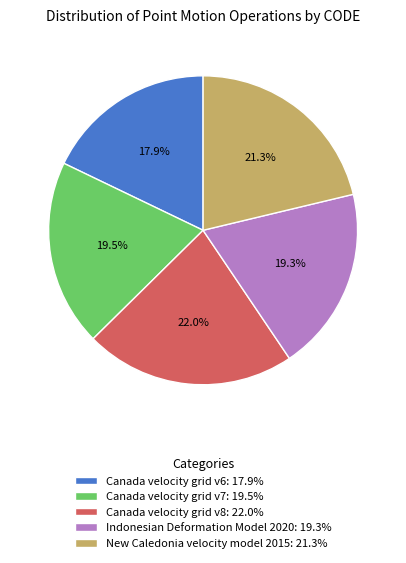

What percentage is the Indonesian Deformation Model 2020 slice, to the nearest percent?

19%